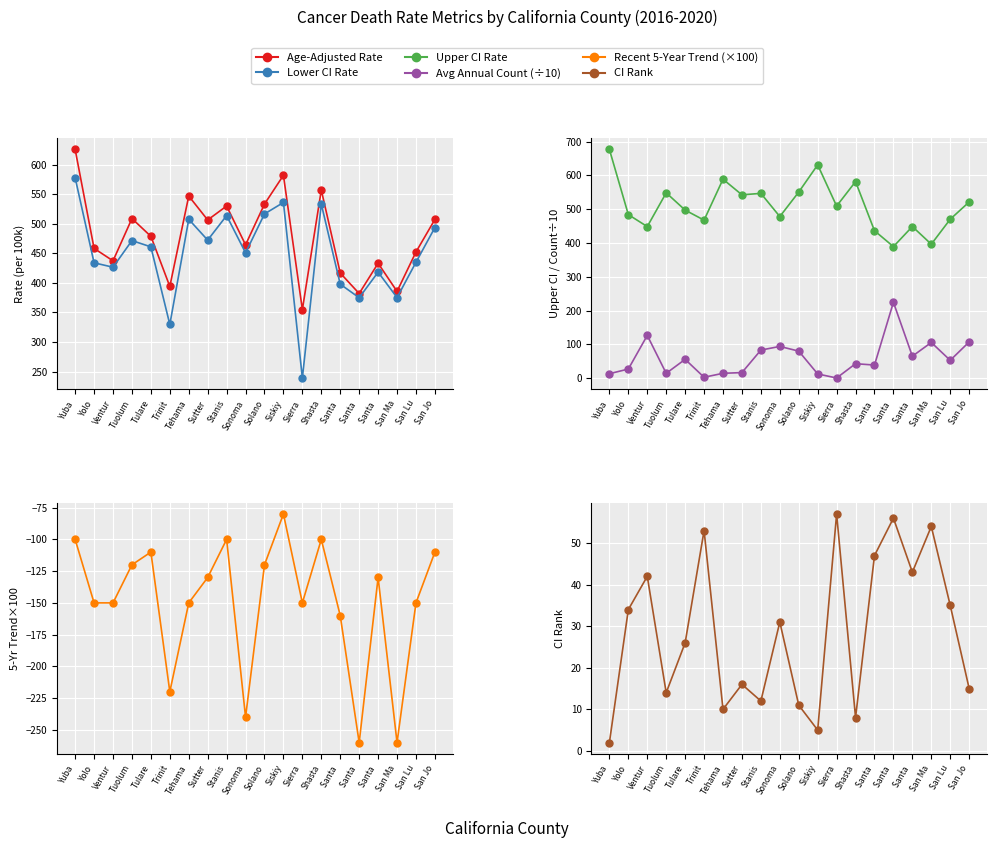

In Avg Annual Count (÷10), how many points are lower than both neighbors (excluding endpoints)?

6